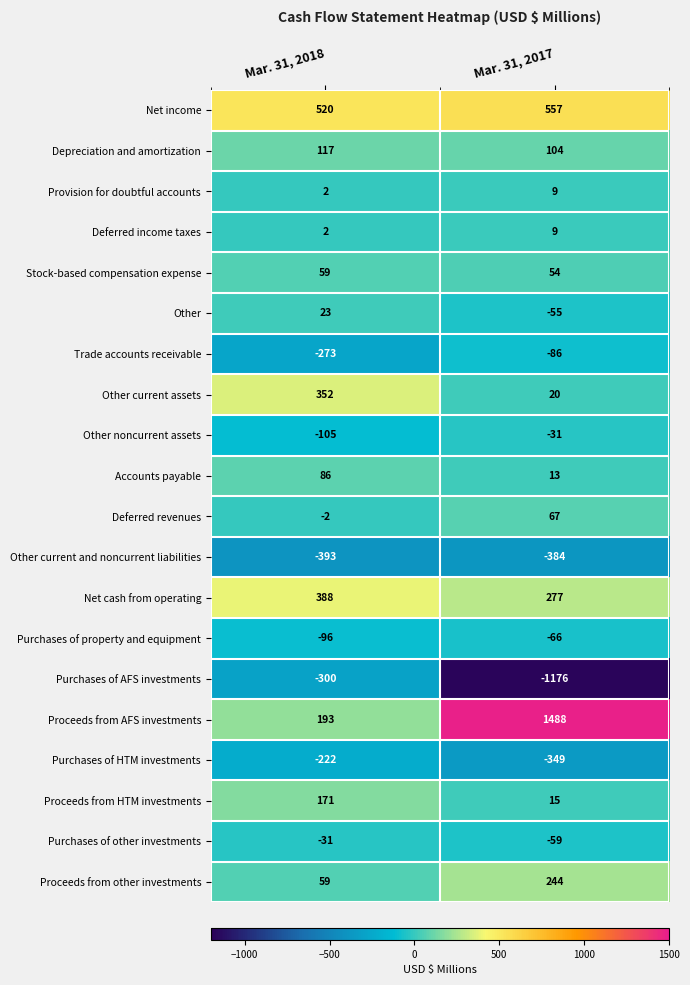

Is the value of Deferred revenues at Mar. 31, 2017 greater than the value of Trade accounts receivable at Mar. 31, 2018?

Yes